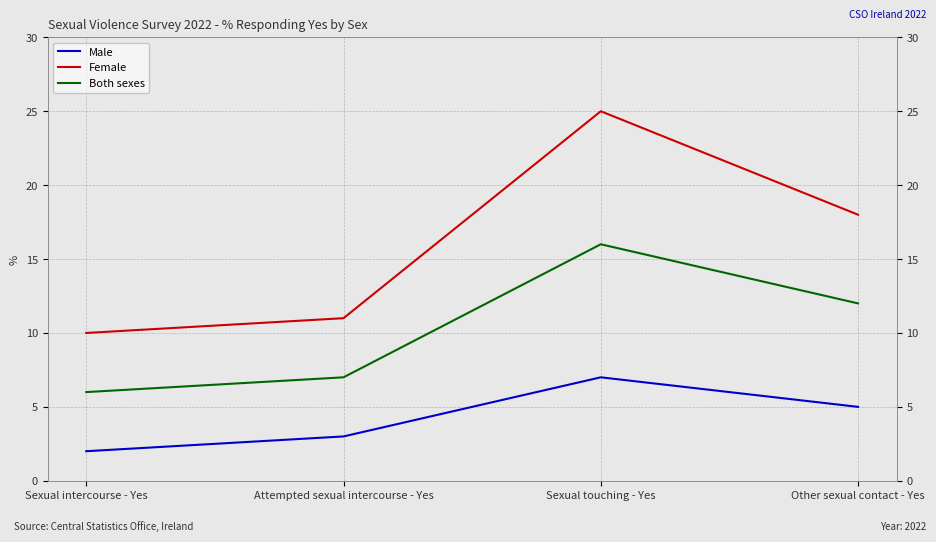

How many data points in Female are less than 18?

2